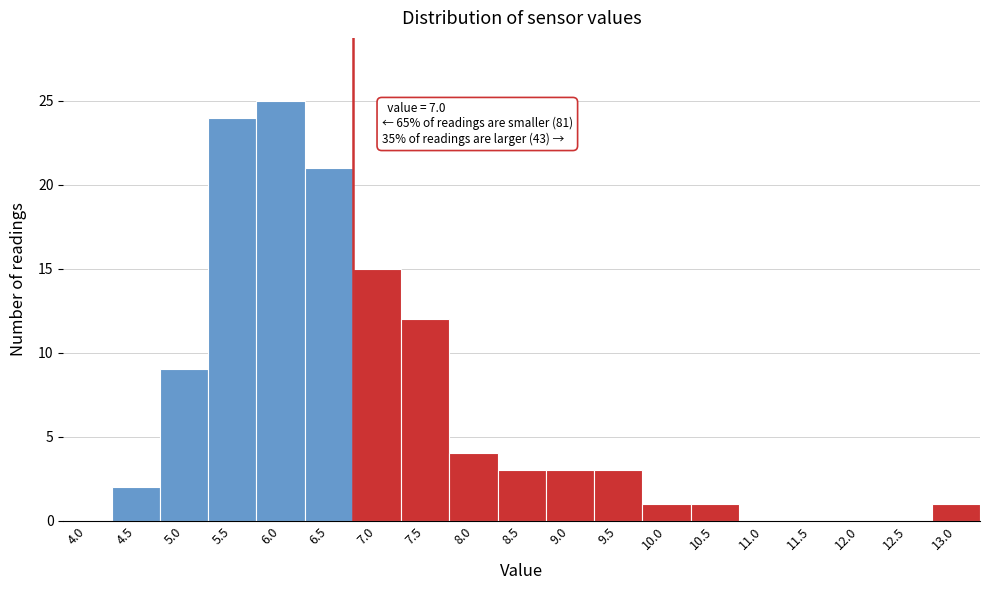

Reading left to right, what are all the values shown in this chart?

4.0=0	4.5=2	5.0=9	5.5=24	6.0=25	6.5=21	7.0=15	7.5=12	8.0=4	8.5=3	9.0=3	9.5=3	10.0=1	10.5=1	11.0=0	11.5=0	12.0=0	12.5=0	13.0=1